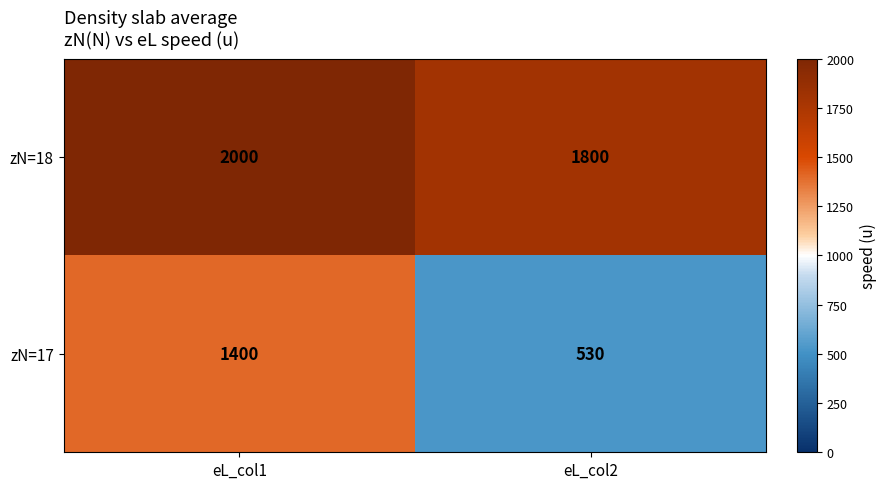

Which category has the highest value in the zN=18 series?

eL_col1